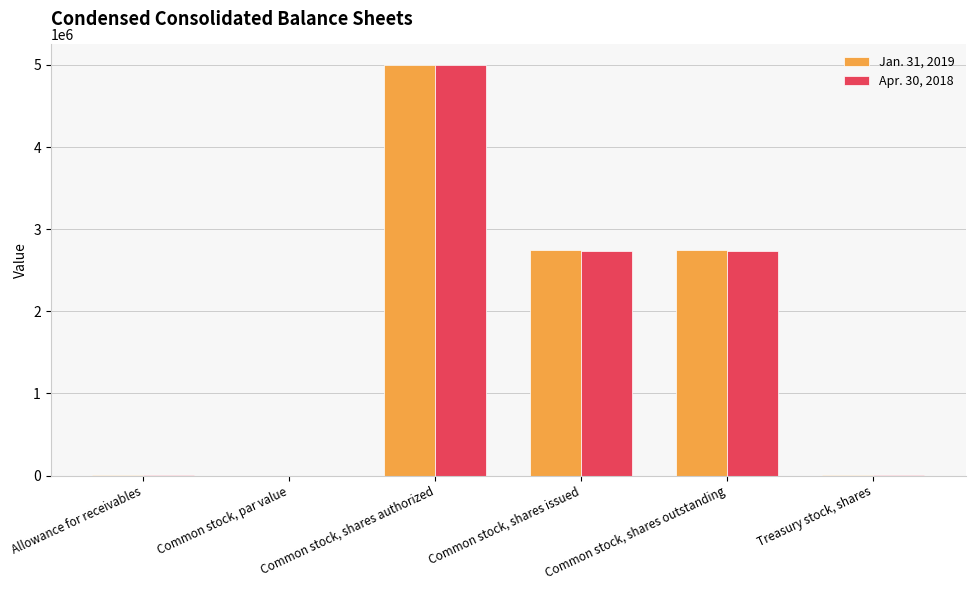

The value of Apr. 30, 2018 at Common stock, shares authorized is 5000000.0. True or false?

True